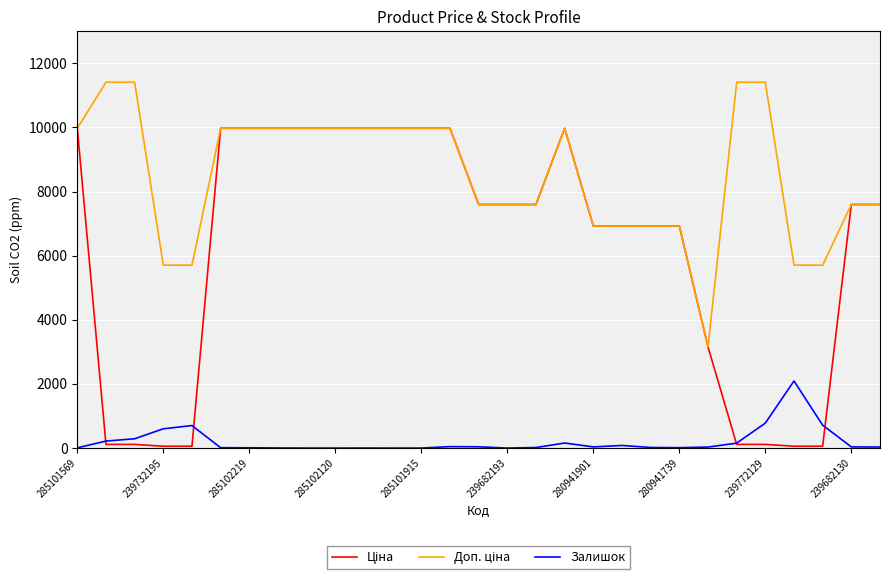

What is the maximum value shown in the chart?

11410.0